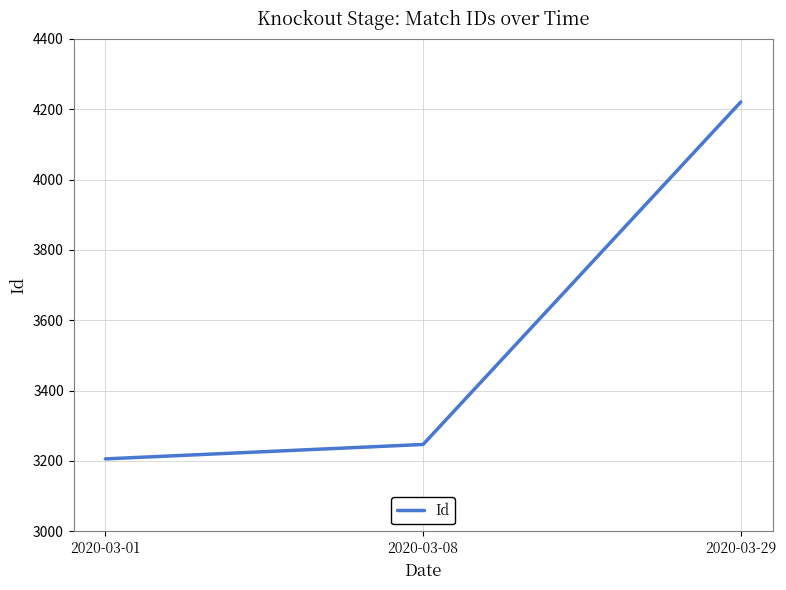

Which has a higher value, 2020-03-01 or 2020-03-08?

2020-03-08